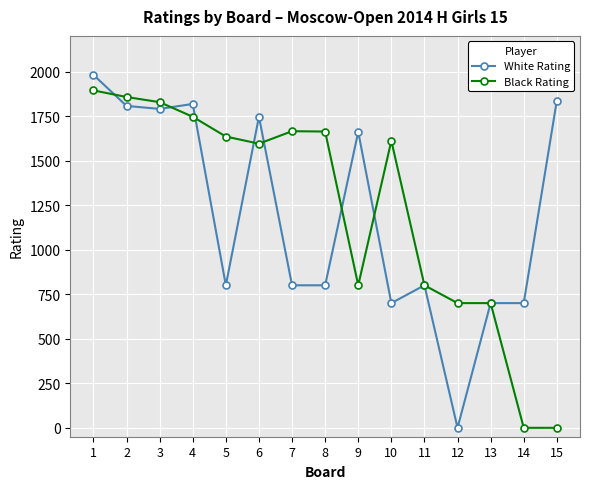

Which series has the largest total across all categories?

Black Rating